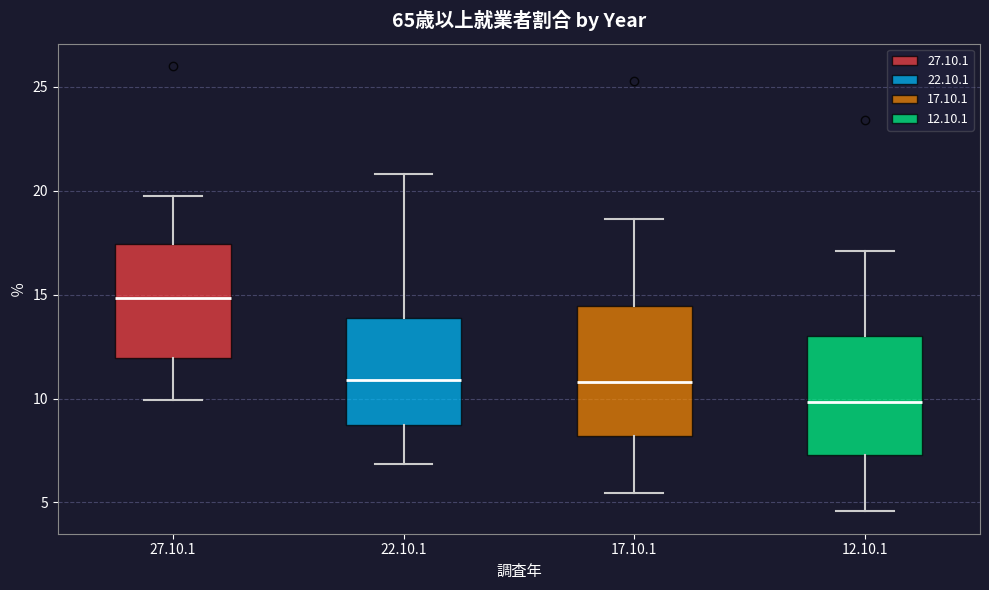

Where does the median line of the box for 27.10.1 sit on the y-axis? The values are not printed on the chart, so give them approximately, as read against the axis.

15.0